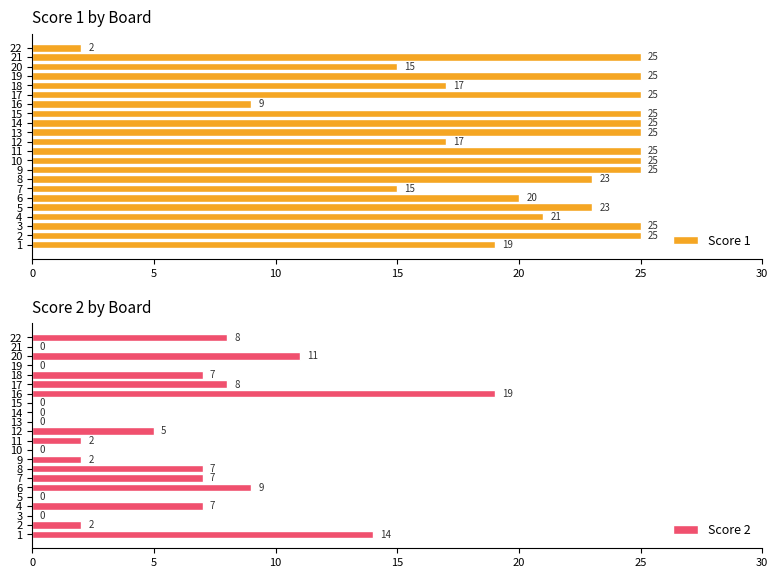

What is the total value across all series at 10?

25